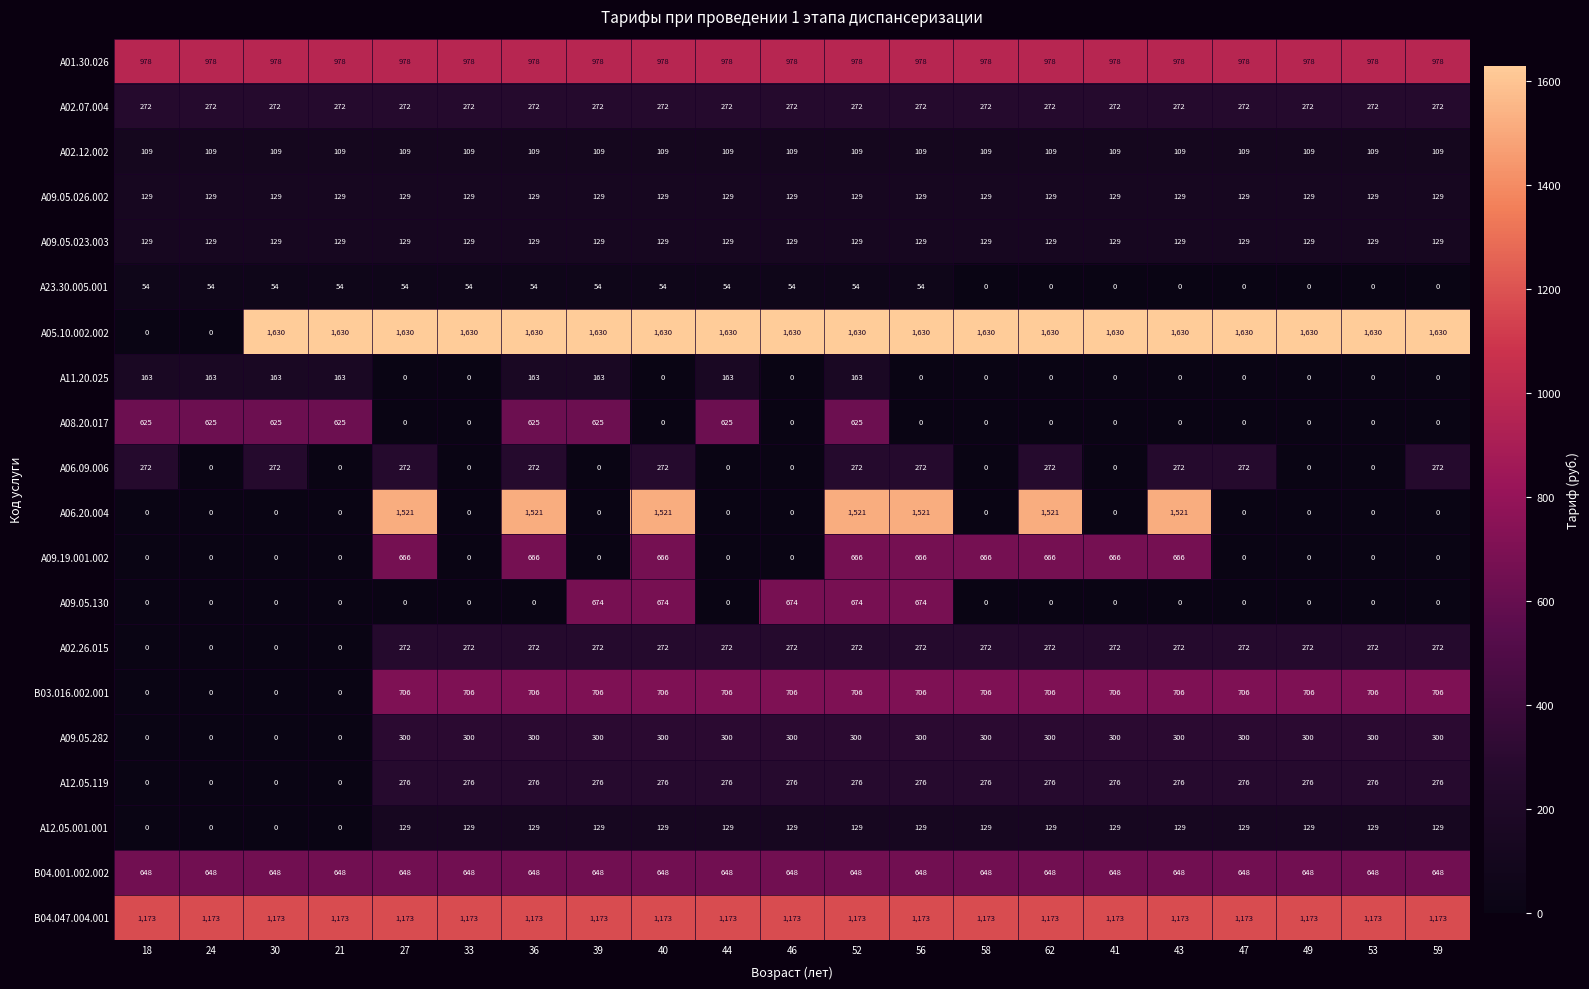

Count the number of data series in this chart.

20